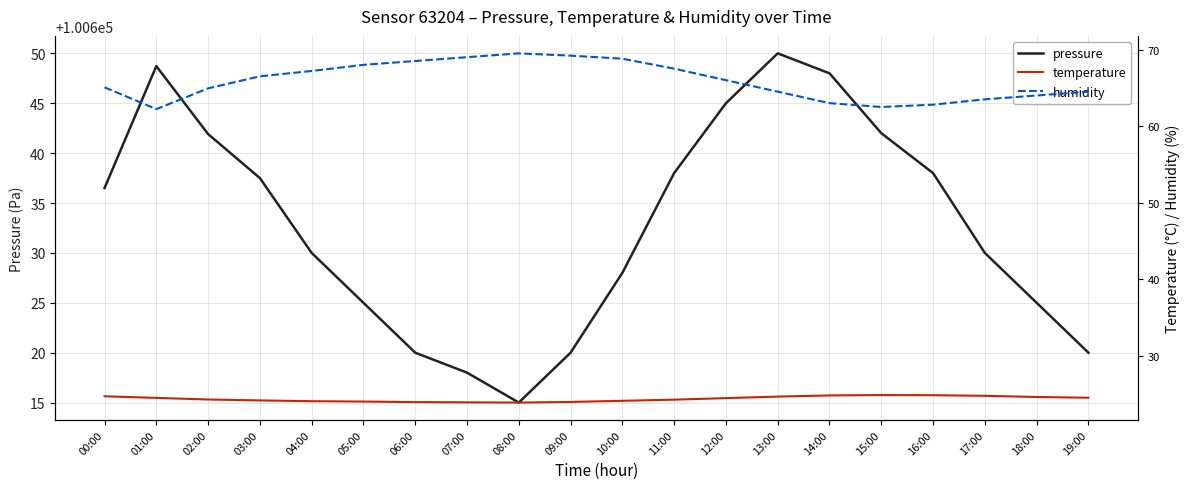

Where does the humidity series first go above 66?

03:00